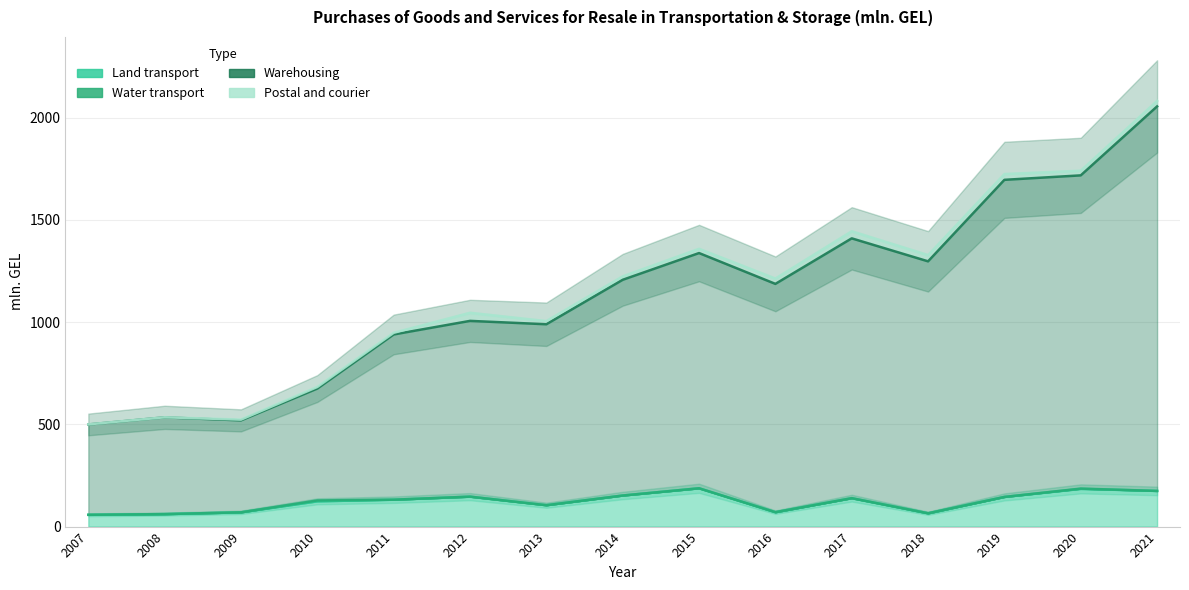

What is the value of the Warehousing point at the 8th from the left?

1207.2